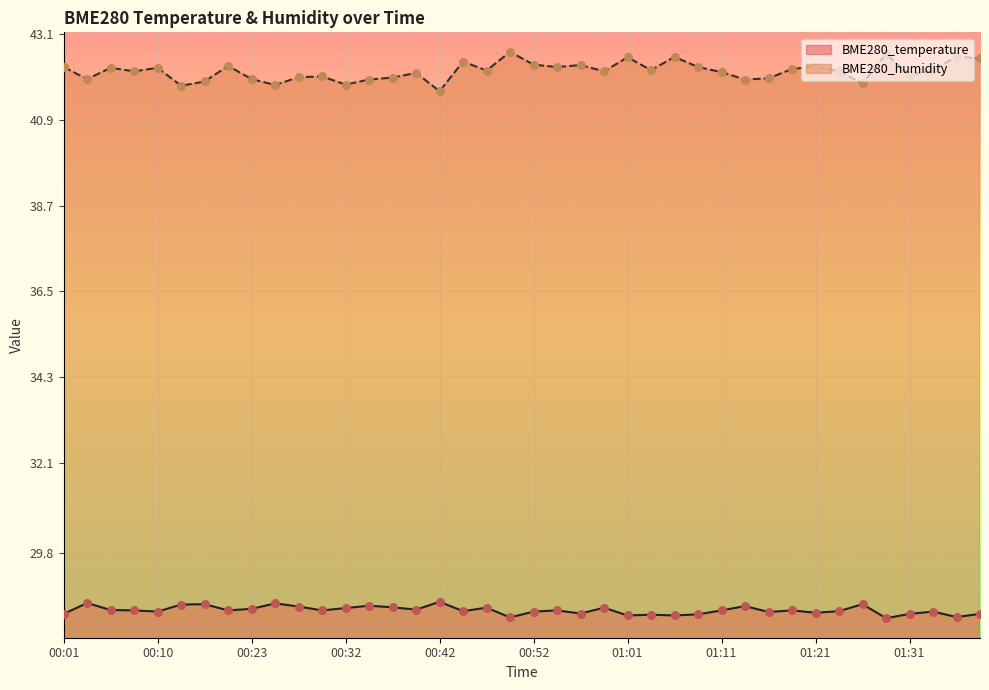

Which series has the largest Y range (max minus min)?

BME280_humidity